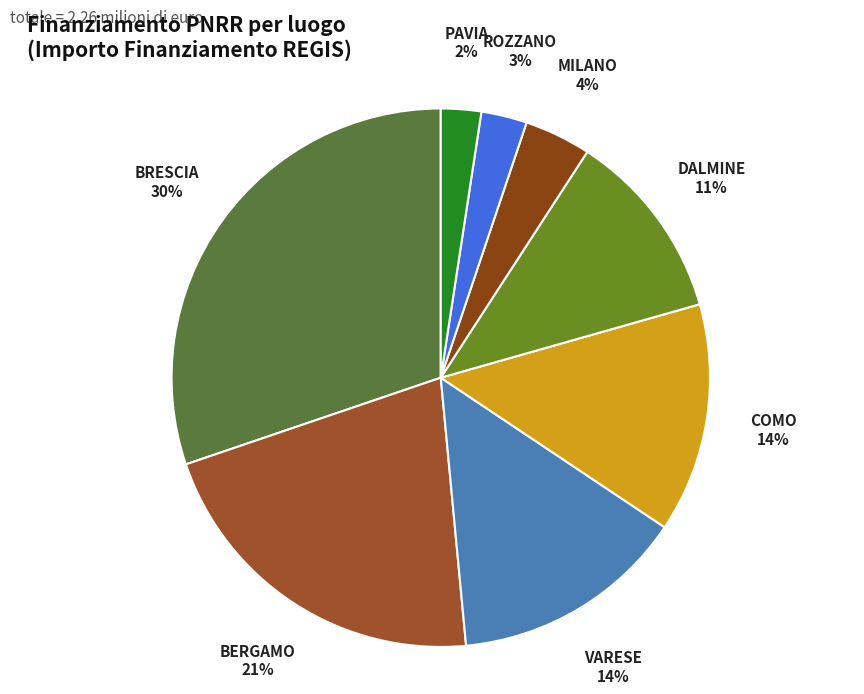

Do BRESCIA and VARESE together represent more than half of the pie?

No